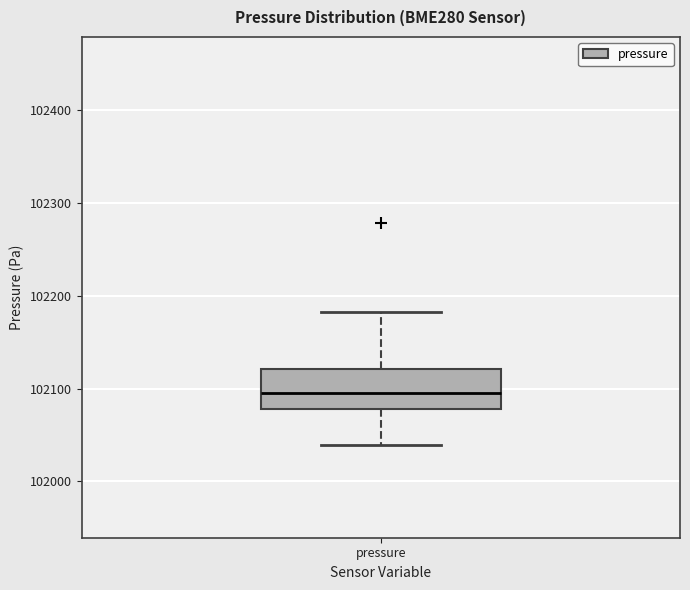

Read this box plot against the y-axis: the position of the median line, the range covered by the box, and the ends of both whiskers. The values are not printed on the chart, so give them approximately, as read against the axis.

median 102100, box 102080 to 102120, whiskers 102040 to 102180